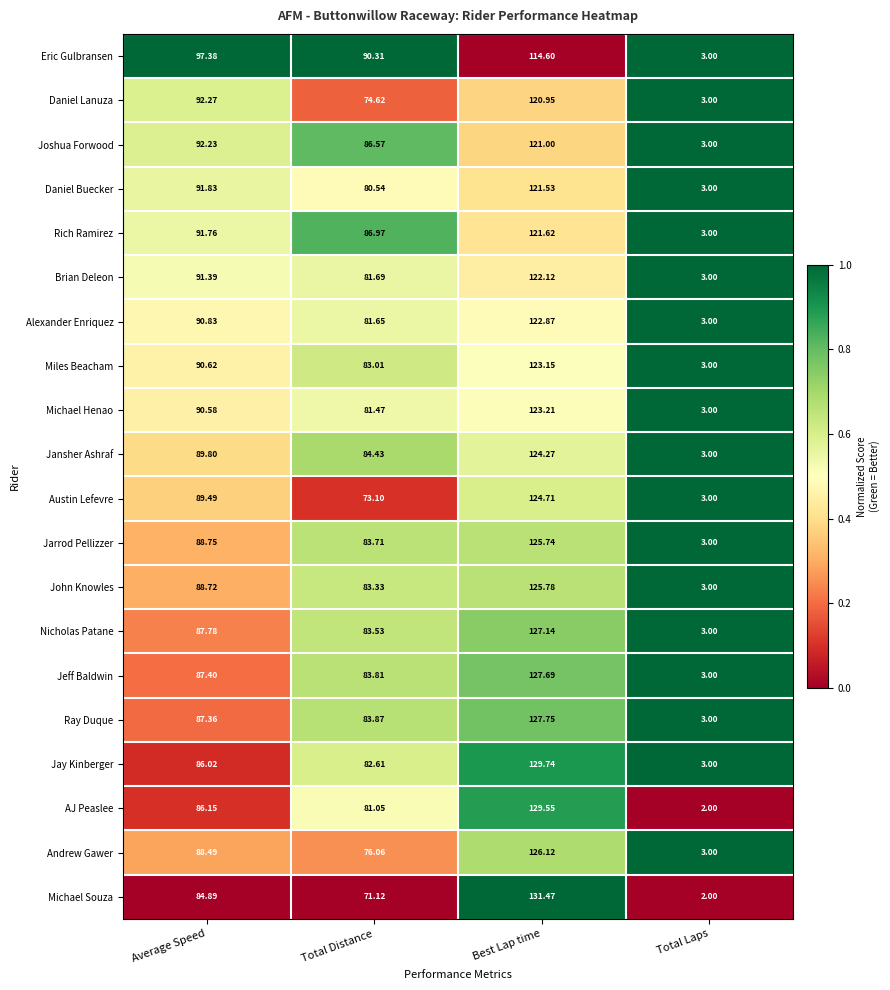

Between Total Distance and Best Lap time, which series saw the biggest shift?

Michael Souza